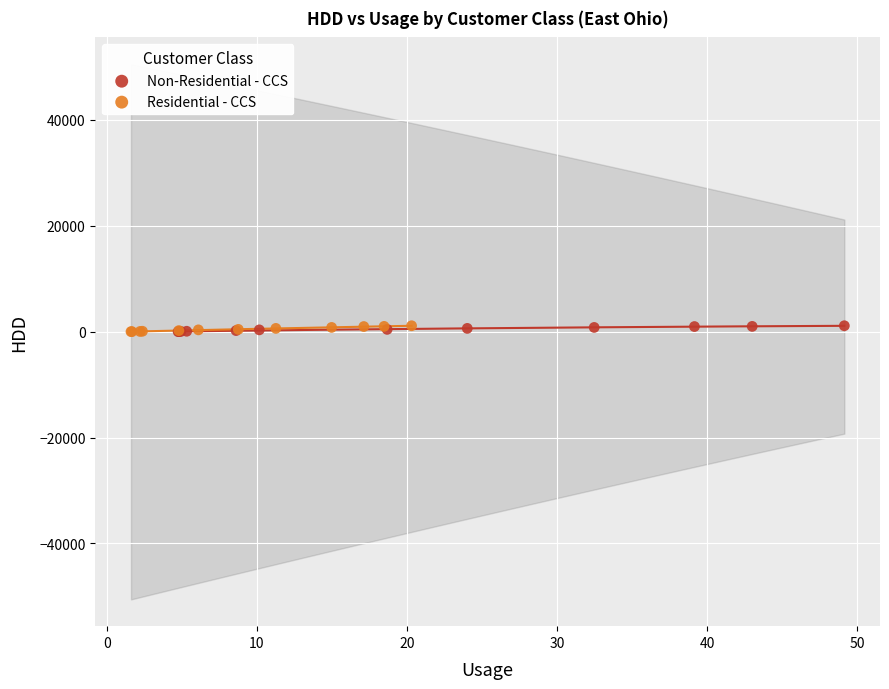

What are all the series names shown in the legend?

Non-Residential - CCS, Residential - CCS